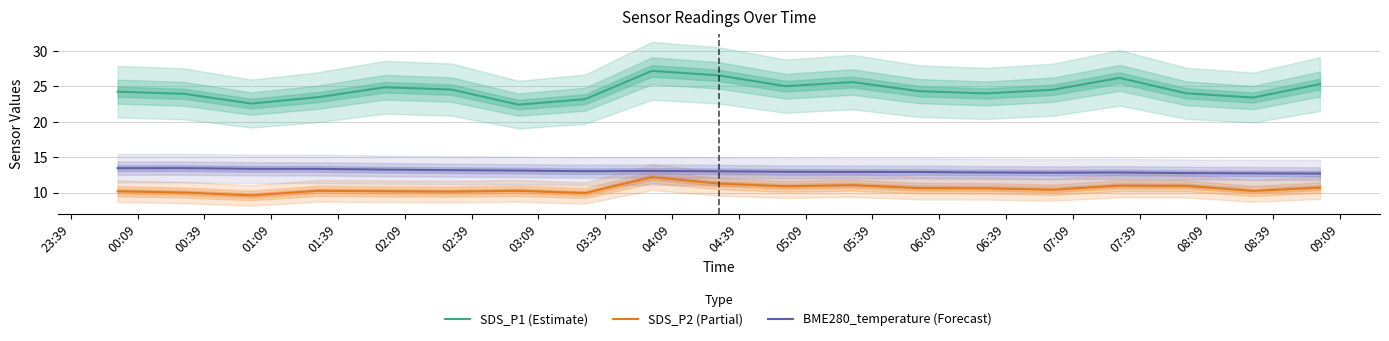

How many data points in SDS_P1 (Estimate) are above 24?

11